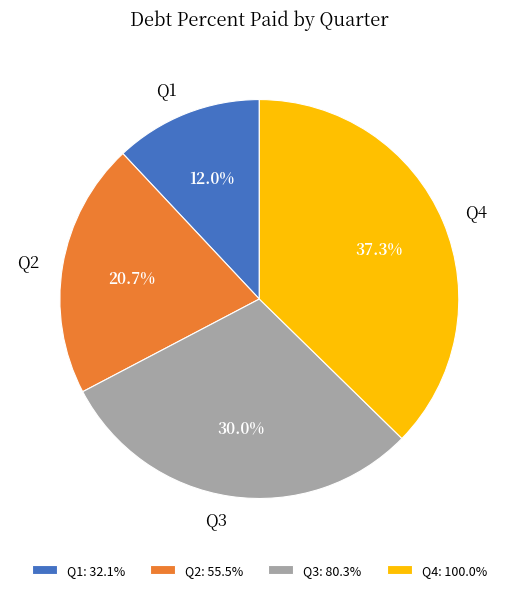

Is the sum of Q4 and Q1 greater than half?

No